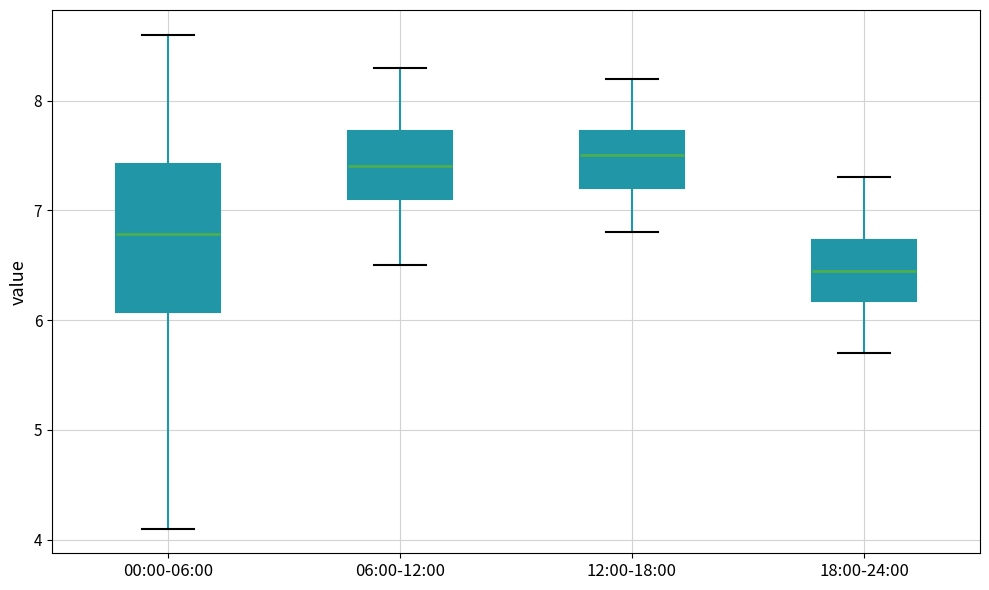

Reading left to right, read every box against the y-axis: the position of its median line, the range the box covers, and the ends of its whiskers. The values are not printed on the chart, so give them approximately, as read against the axis.

00:00-06:00: median 6.8, box 6.1 to 7.4, whiskers 4.1 to 8.6
06:00-12:00: median 7.4, box 7.1 to 7.7, whiskers 6.5 to 8.3
12:00-18:00: median 7.5, box 7.2 to 7.7, whiskers 6.8 to 8.2
18:00-24:00: median 6.5, box 6.2 to 6.7, whiskers 5.7 to 7.3